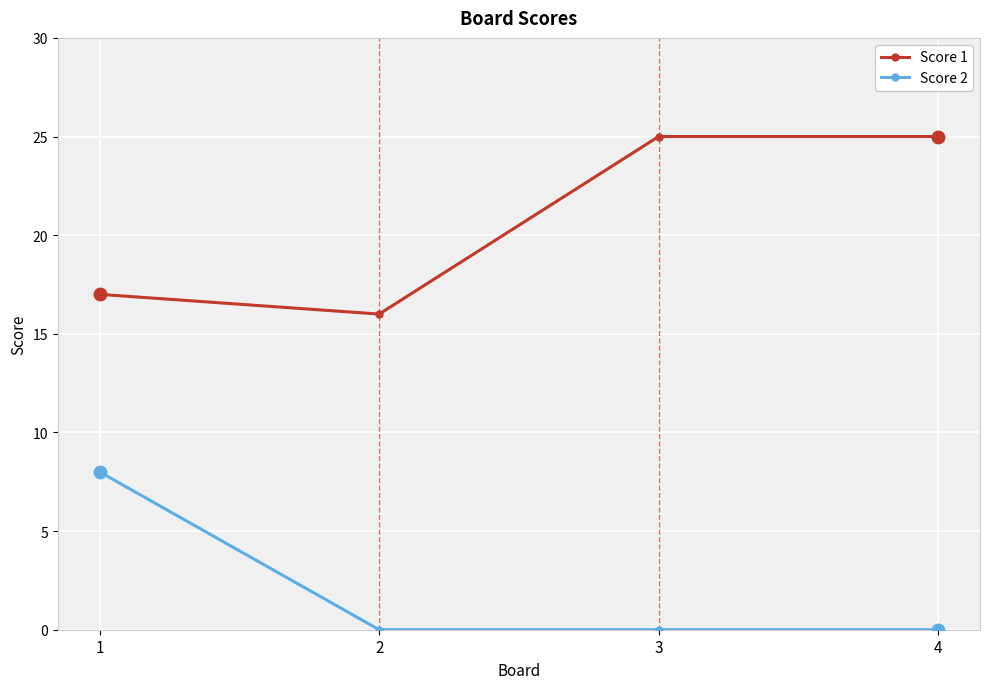

What is the difference between the maximum and second lowest values in the Score 1 series?

8